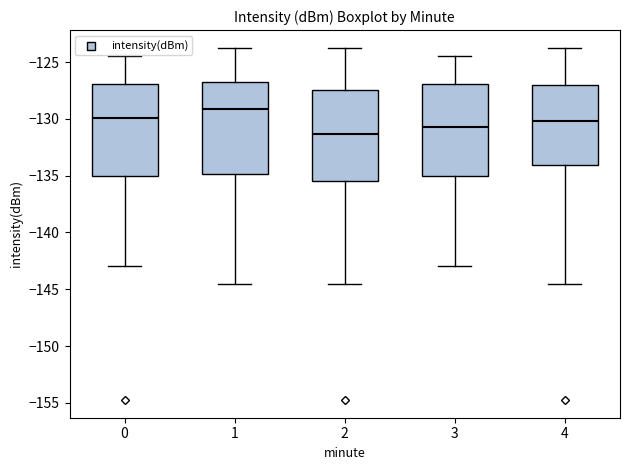

Where does the median line of the box at x = 0 sit on the y-axis? The values are not printed on the chart, so give them approximately, as read against the axis.

-130.0